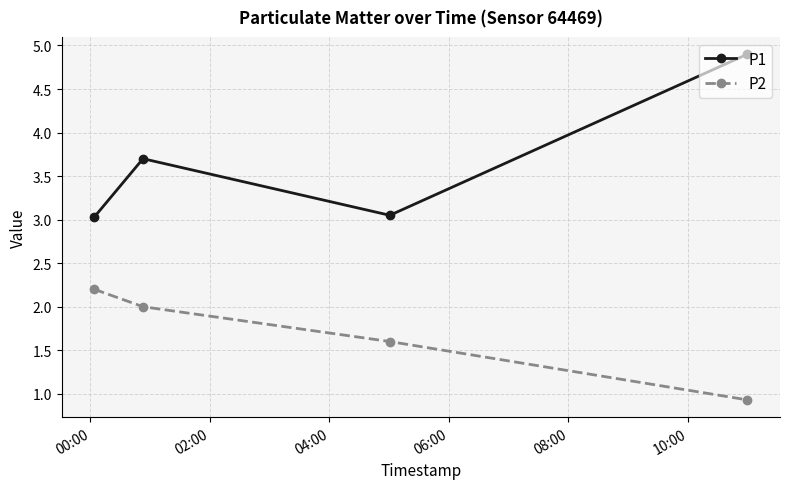

What is the average value of the P1 series?

3.7